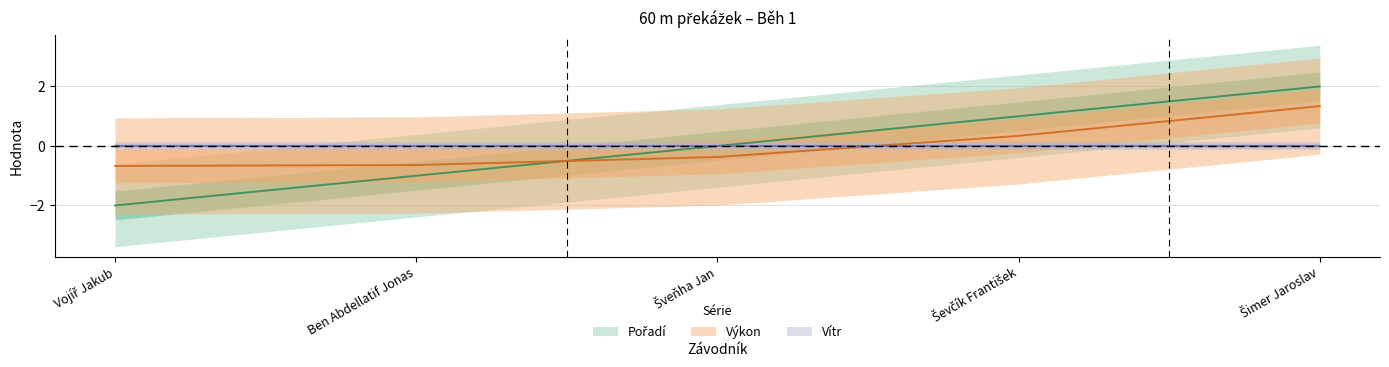

True or false: Výkon has more than 0 interior local peaks.

False